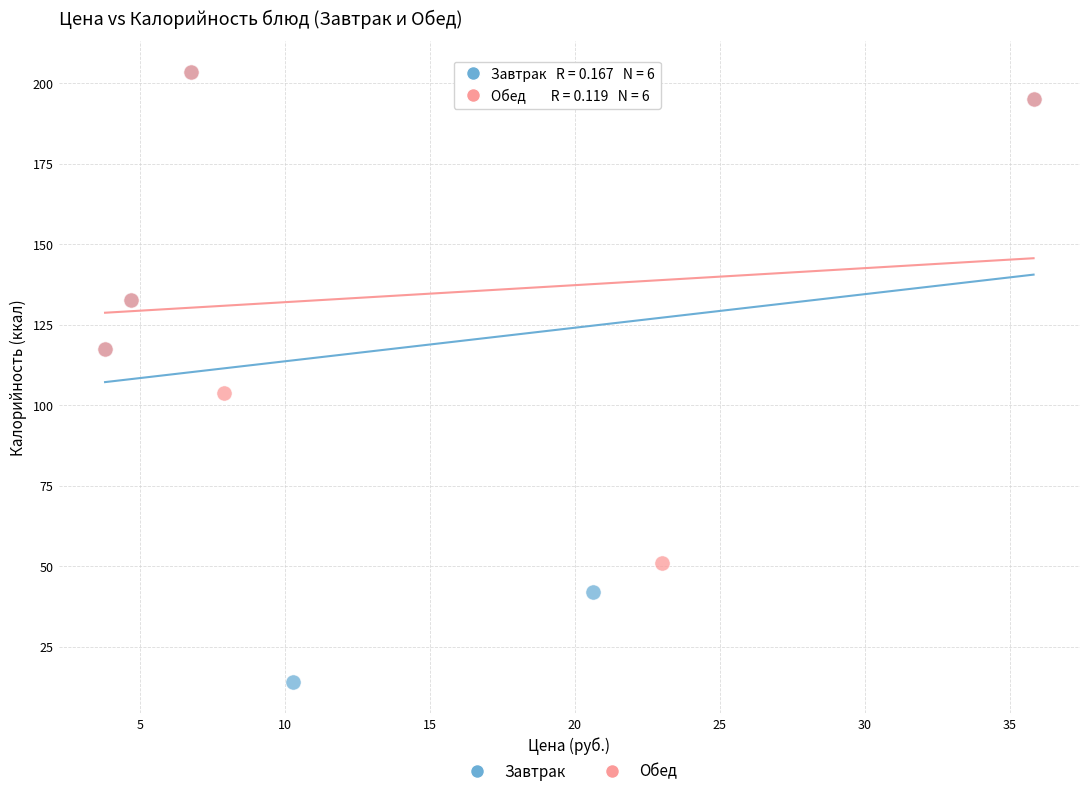

What are all the series names shown in the legend?

Завтрак, Обед